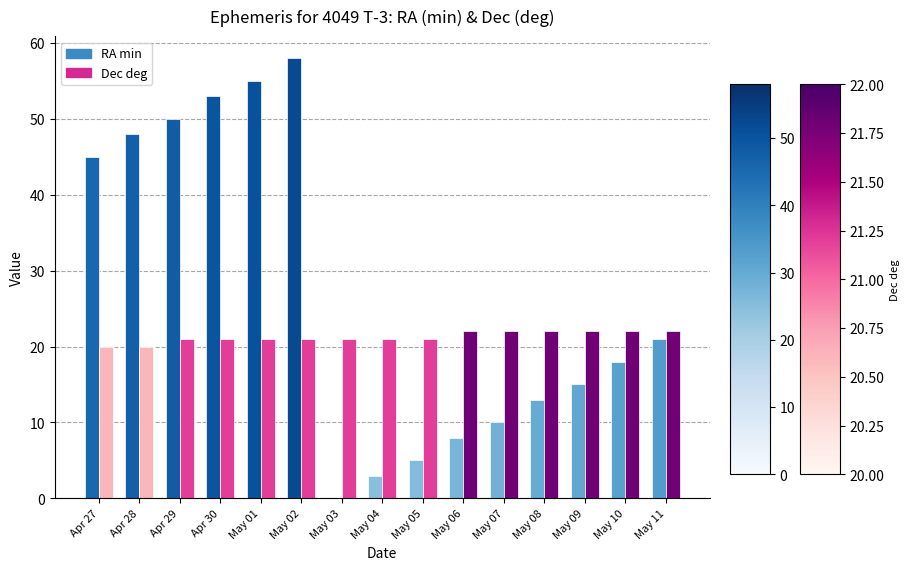

Reading right to left, extract all data points from this chart.

RA min: 21	18	15	13	10	8	5	3	0	58	55	53	50	48	45
Dec deg: 22	22	22	22	22	22	21	21	21	21	21	21	21	20	20